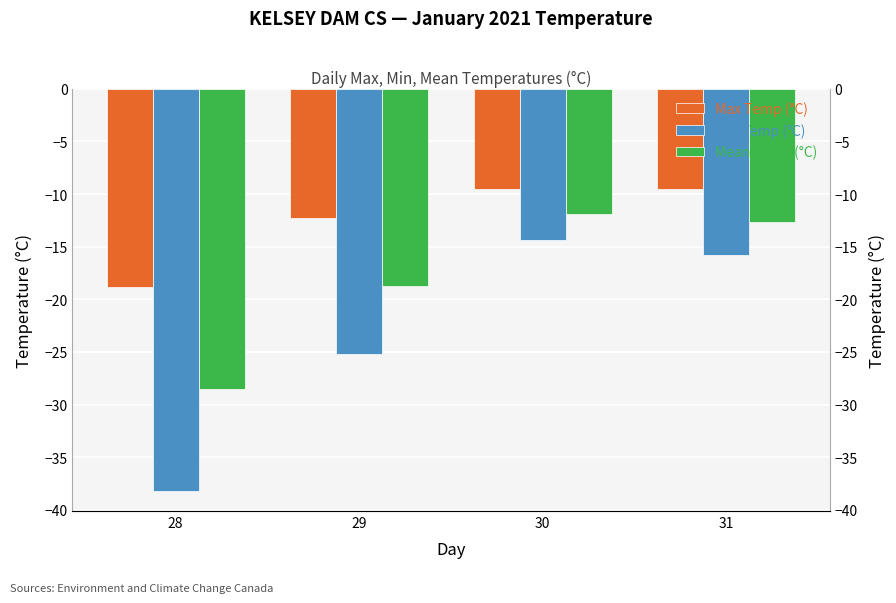

Is the value of Mean Temp (°C) at 28 greater than the value of Max Temp (°C) at 29?

No